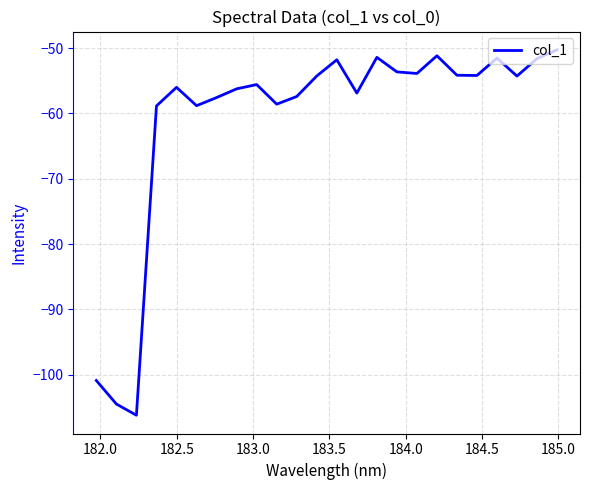

What is the difference between the maximum and minimum values?

55.9